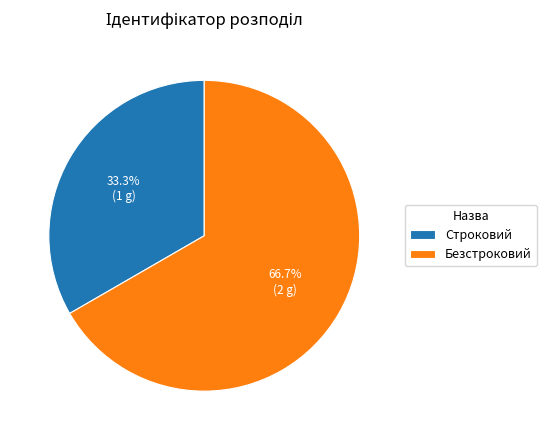

Rank the categories by value from highest to lowest.

Безстроковий, Строковий